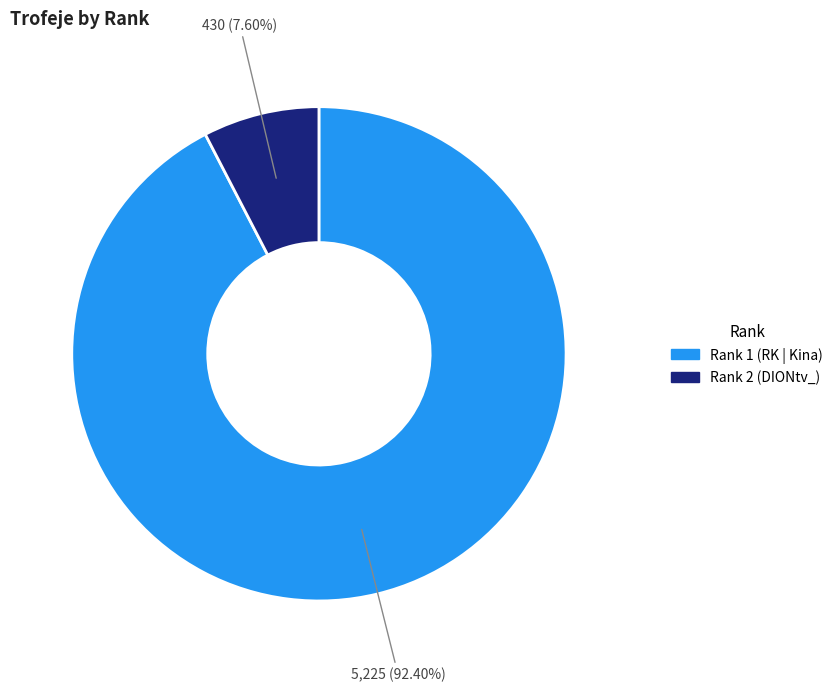

Does any single category account for the majority?

Yes